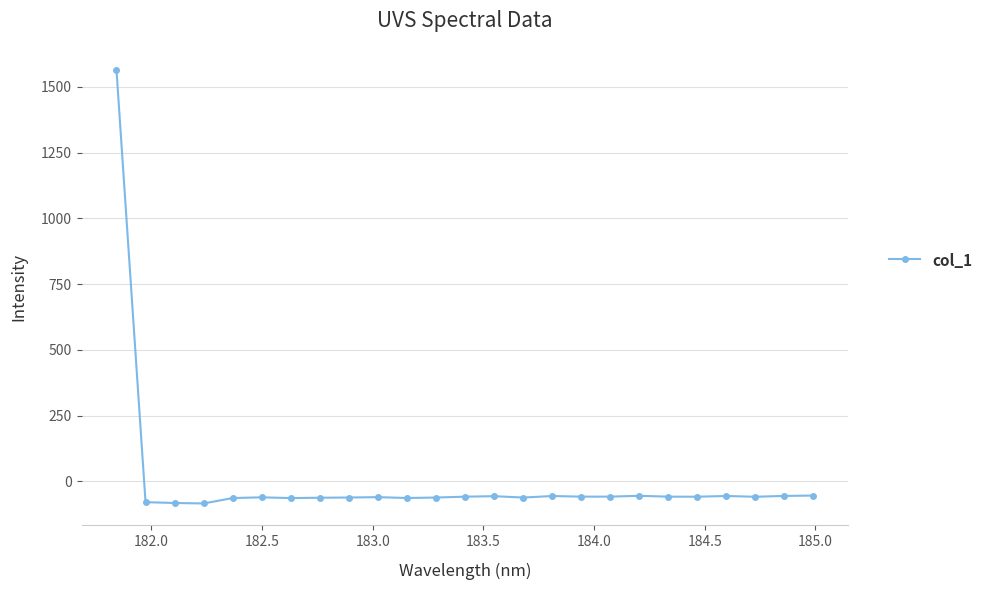

What is the difference between the maximum and minimum values?

1649.9